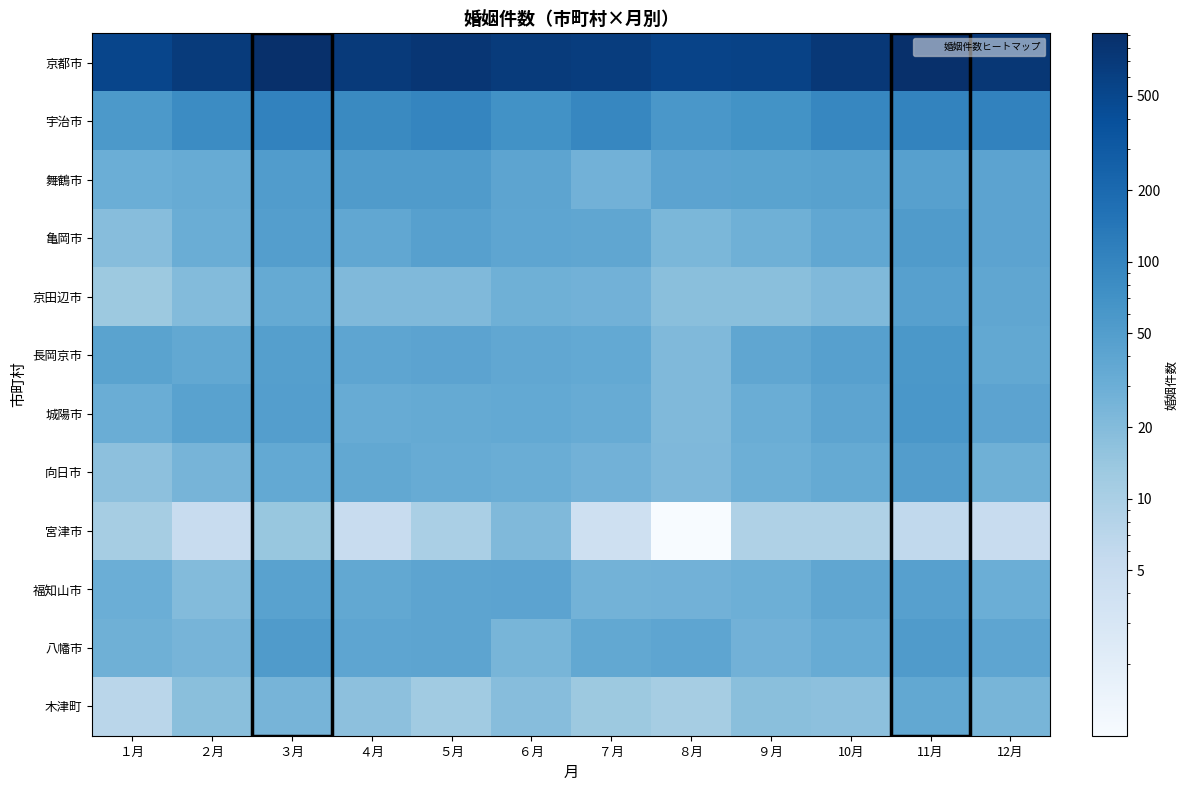

What is the difference between the highest and lowest values at ３月?

905